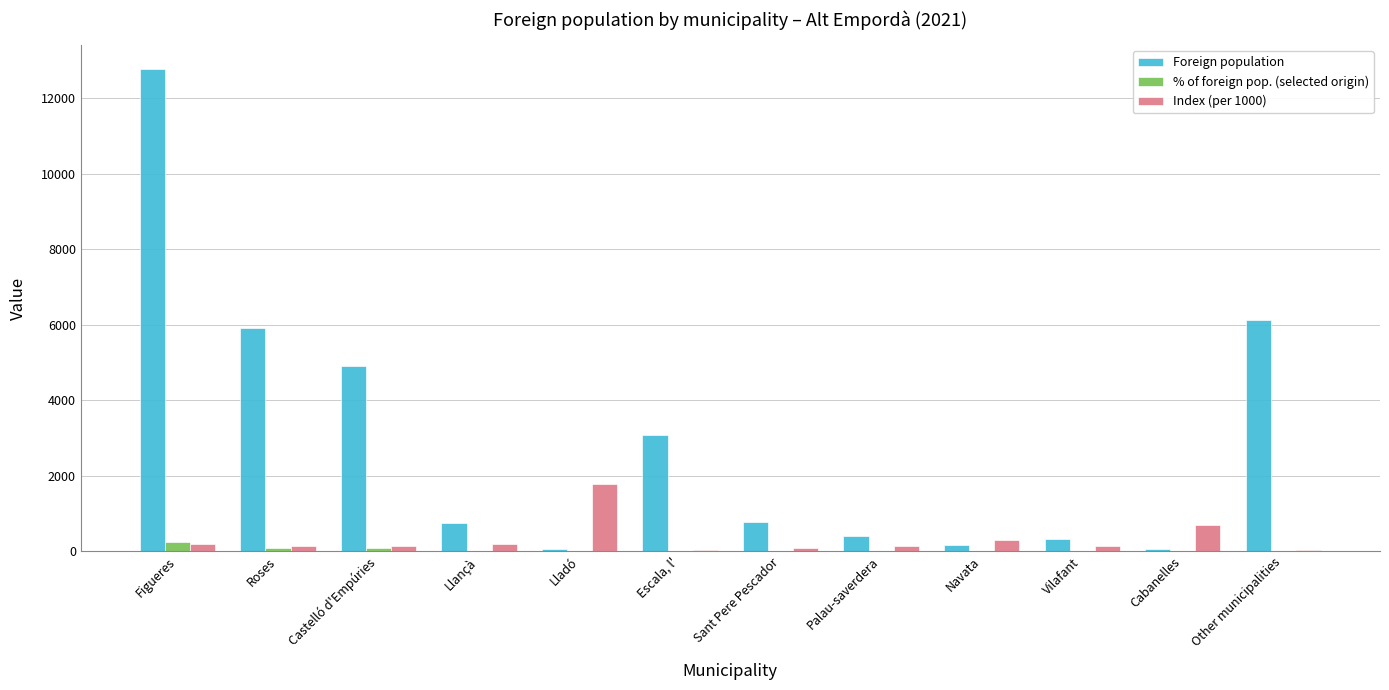

Between Roses and Escala, l', which series saw the biggest shift?

Foreign population